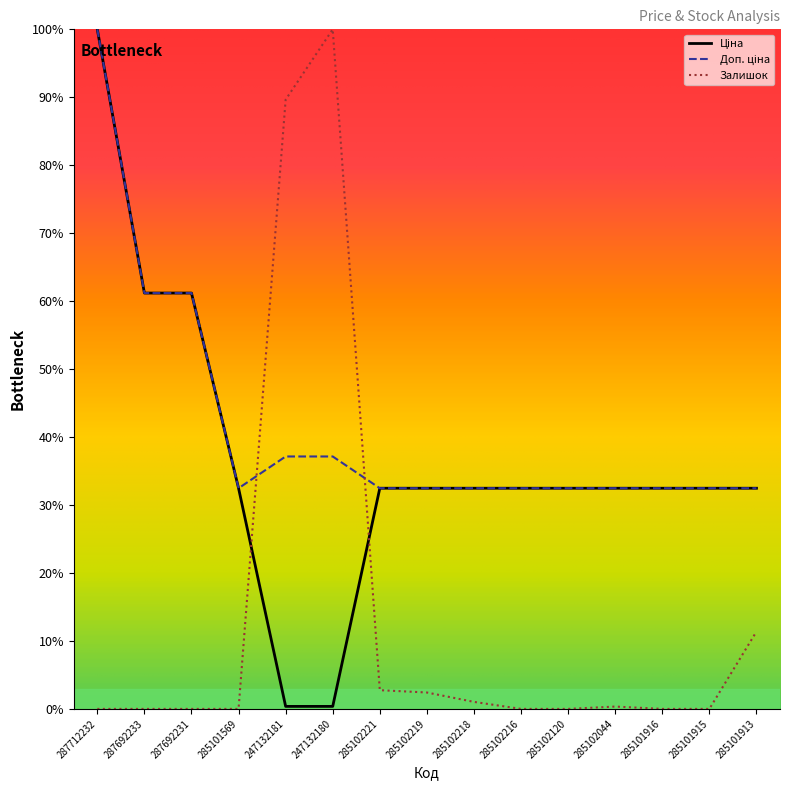

At which category is the sum across all series the highest?

287712232